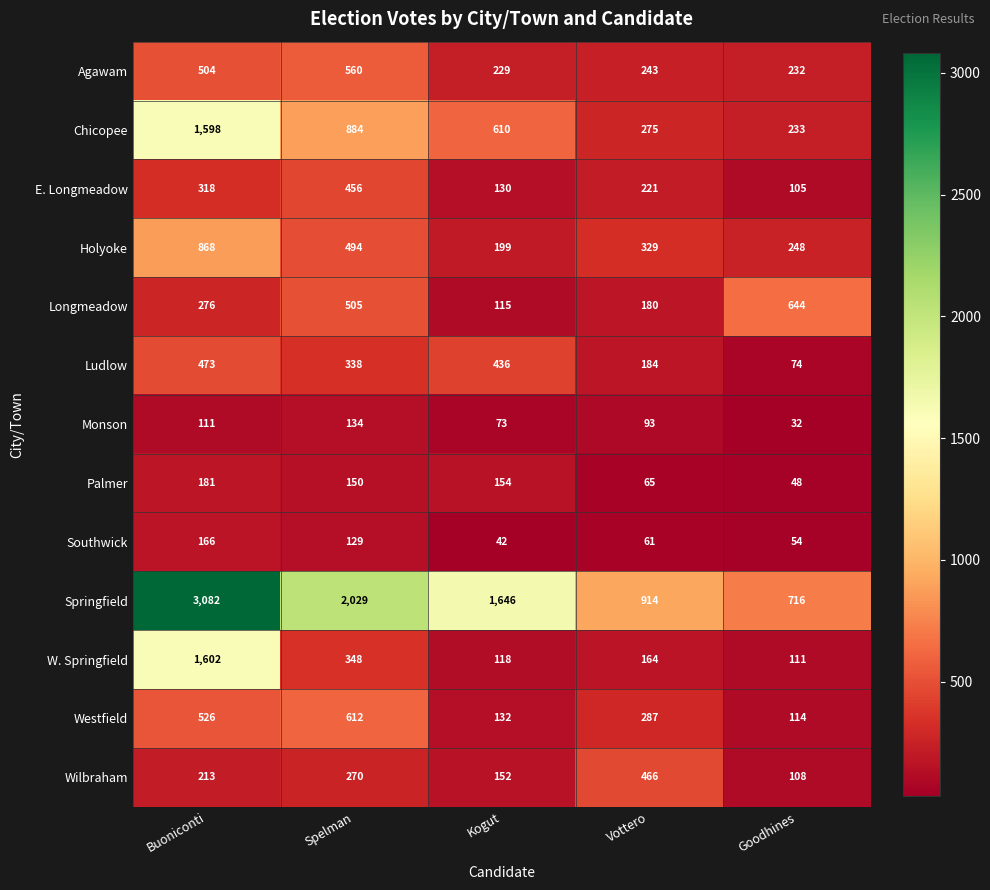

What is the difference between the highest and lowest values at Goodhines?

684